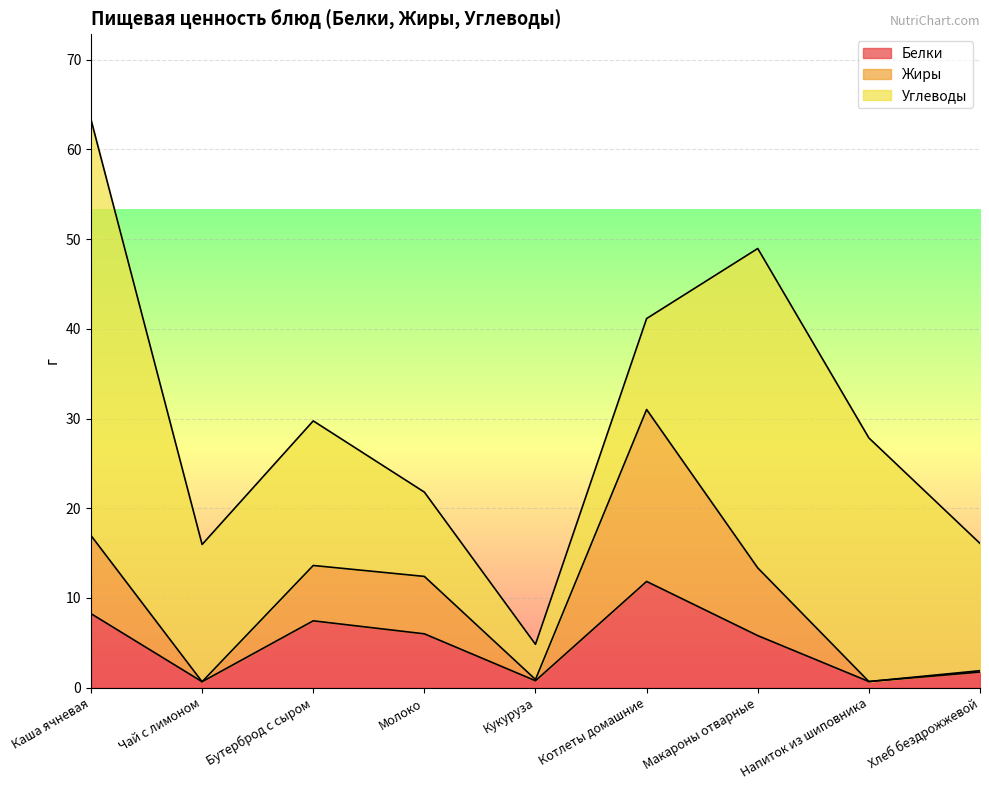

What is the difference between the Белки values at Кукуруза and Чай с лимоном?

0.1